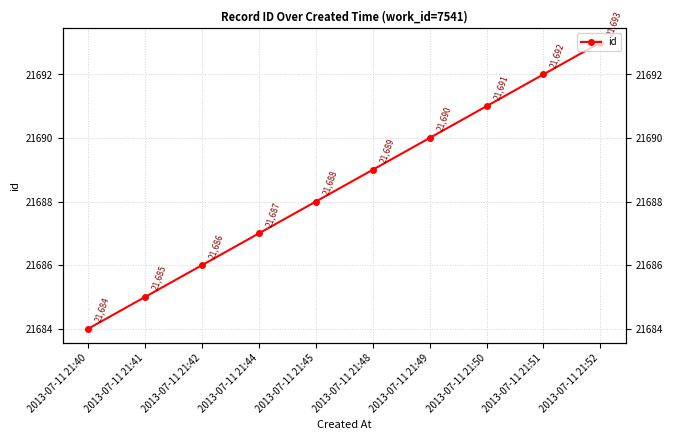

The chart shows a value of 10736 at 2013-07-11 21:49. True or false?

False